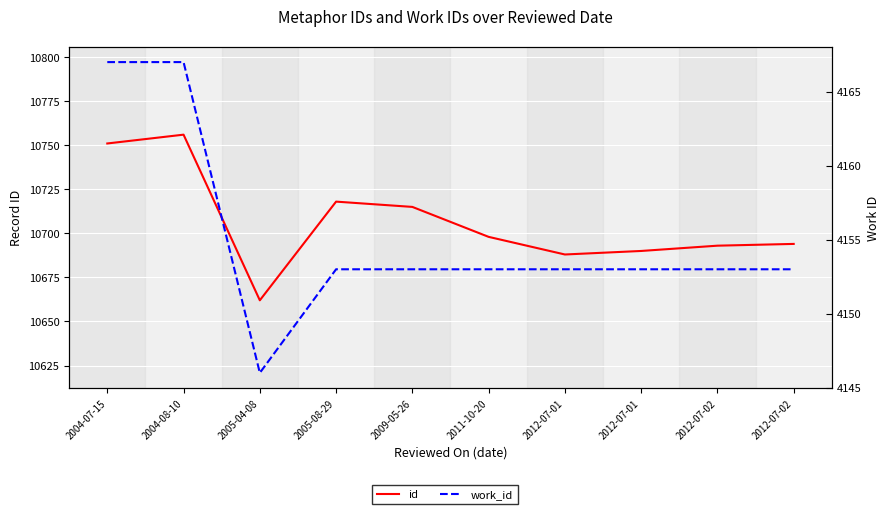

Reading right to left, list all the values displayed in this chart.

id: 10694	10693	10690	10688	10698	10715	10718	10662	10756	10751
work_id: 4153	4153	4153	4153	4153	4153	4153	4146	4167	4167